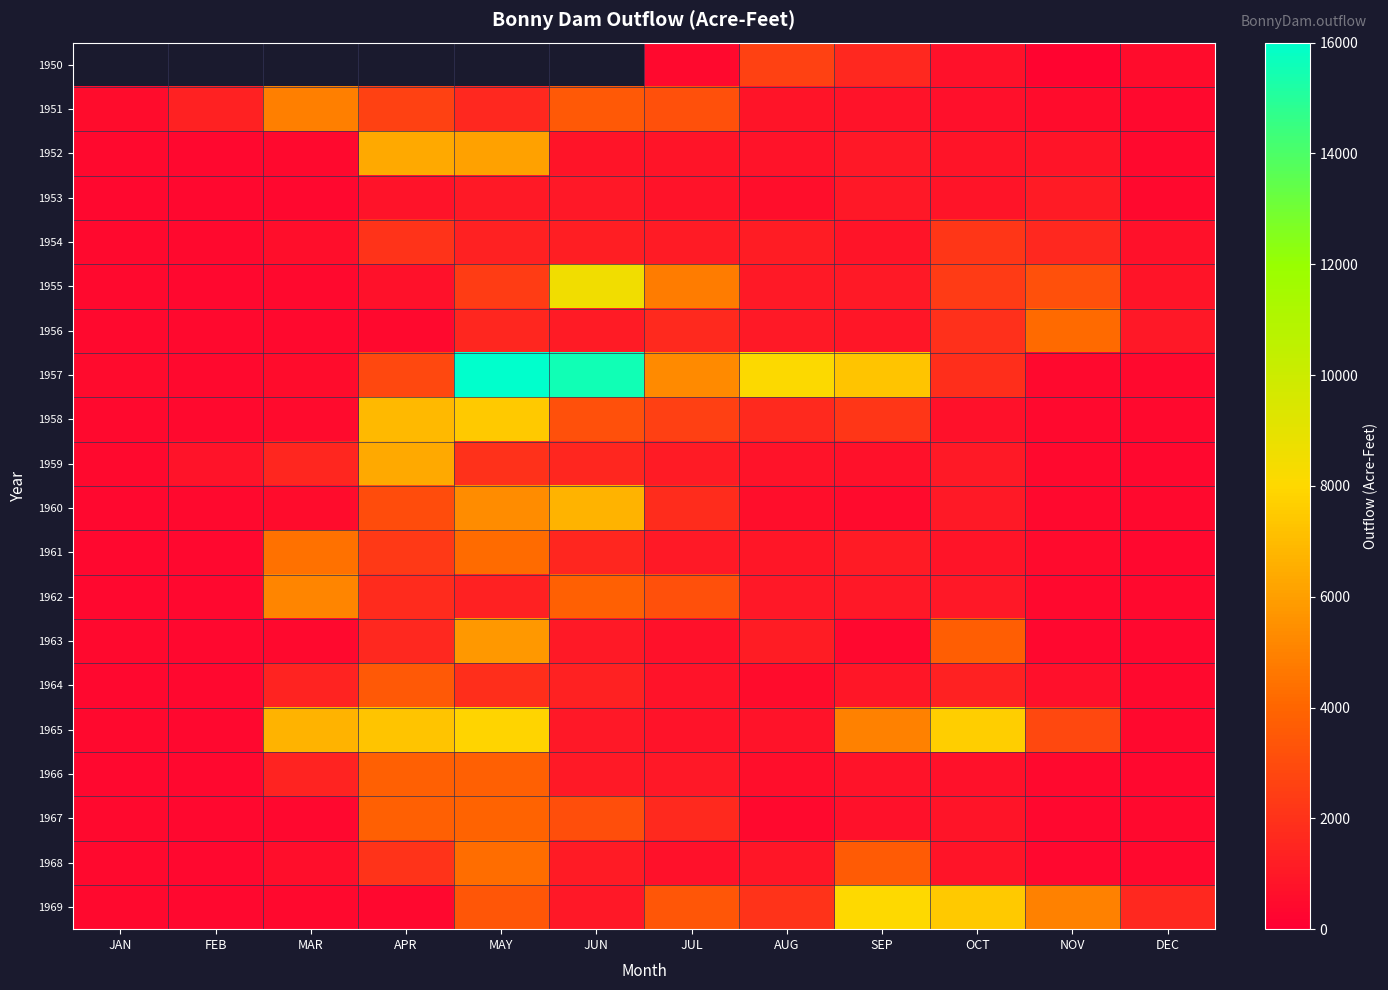

List the series in order of their peak value, lowest first.

1953, 1950, 1954, 1964, 1966, 1967, 1956, 1968, 1961, 1951, 1962, 1963, 1959, 1952, 1960, 1958, 1965, 1969, 1955, 1957